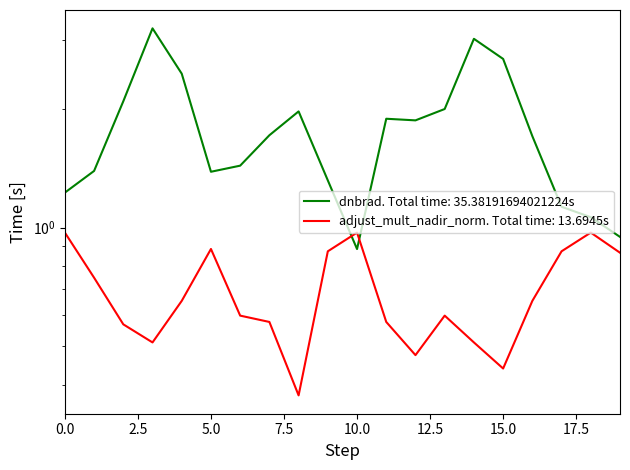

Reading left to right, what are all the values shown in this chart?

dnbrad: 1.2	1.4	2.1	3.2	2.5	1.4	1.4	1.7	2.0	1.3	0.9	1.9	1.9	2.0	3.0	2.7	1.7	1.1	1.1	0.9
adjust_mult_nadir_norm: 1.0	0.7	0.6	0.5	0.7	0.9	0.6	0.6	0.4	0.9	1.0	0.6	0.5	0.6	0.5	0.4	0.7	0.9	1.0	0.9